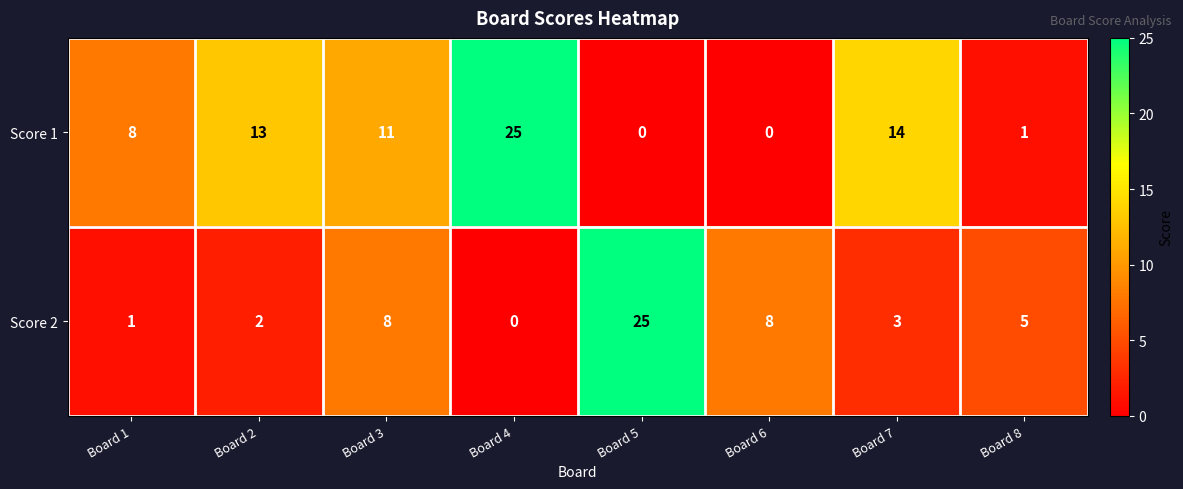

Which series changed the most between Board 3 and Board 8?

Score 1